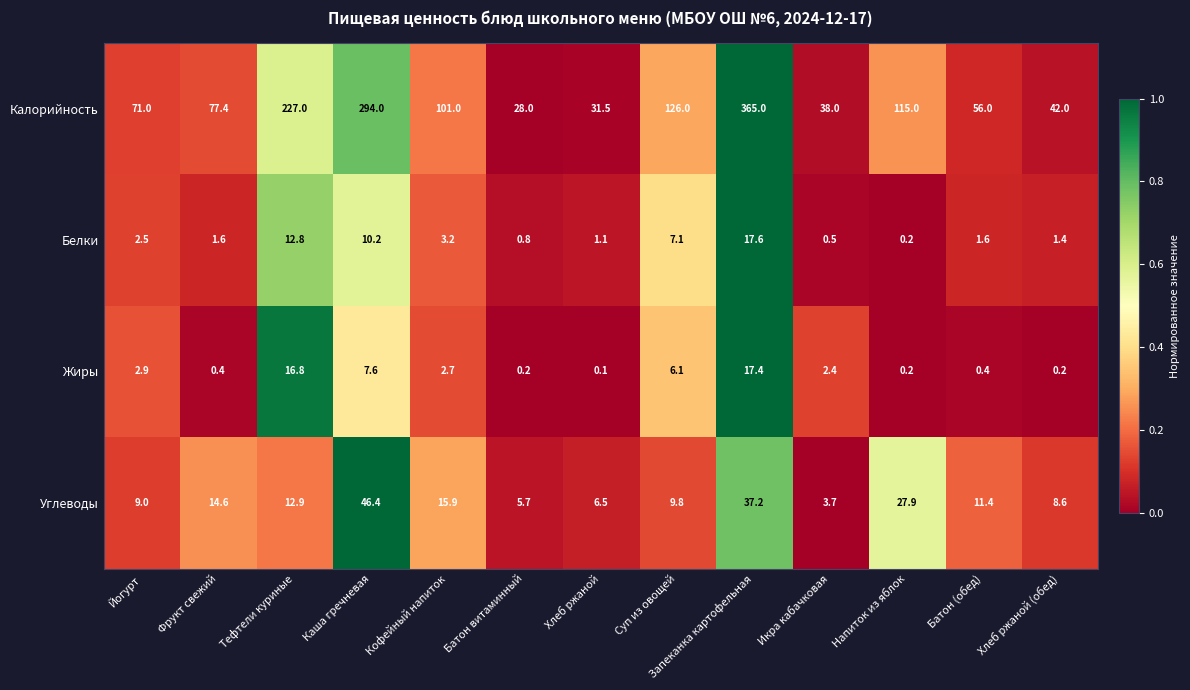

The value of Белки at Запеканка картофельная is 17.6. True or false?

True